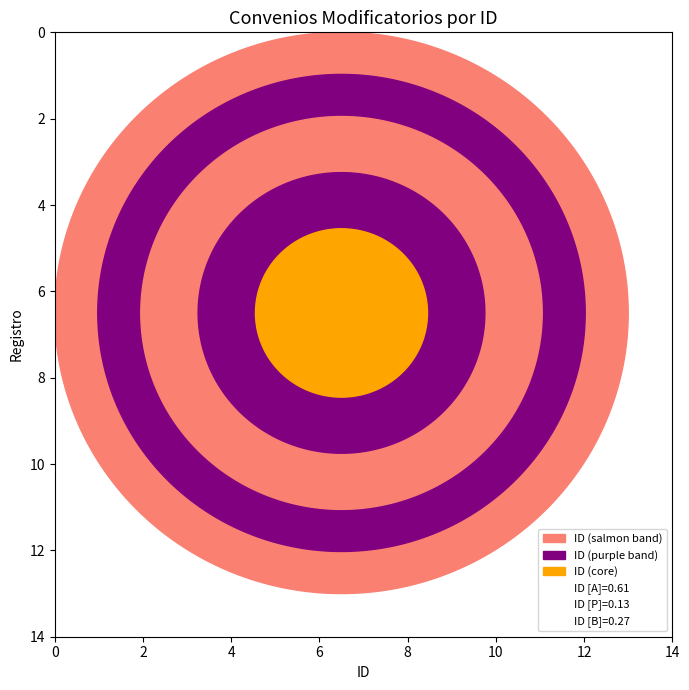

The value at 11 is 7. True or false?

False